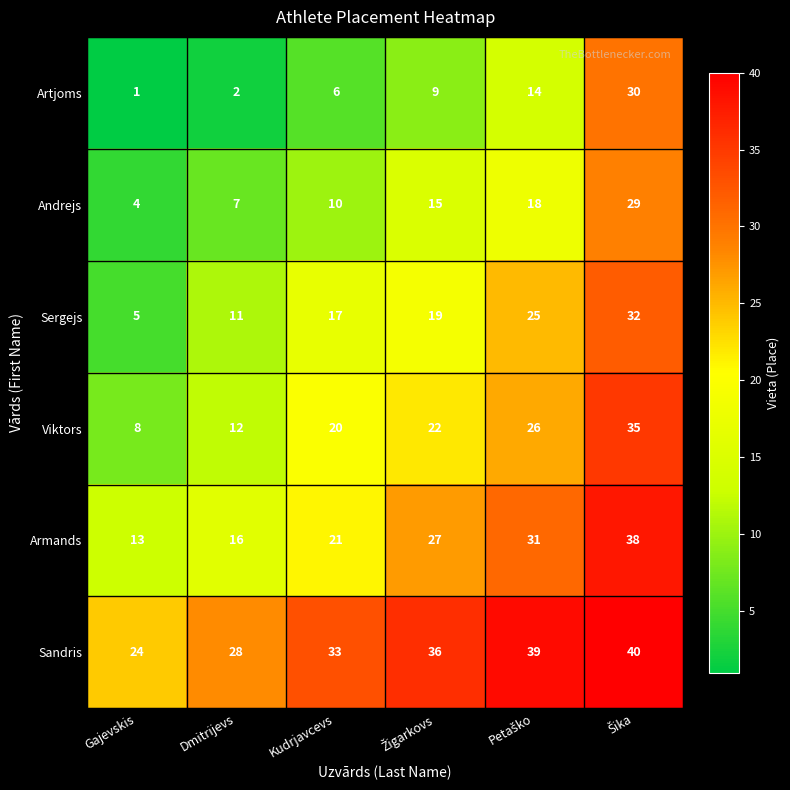

Which series has the largest total across all categories?

Sandris